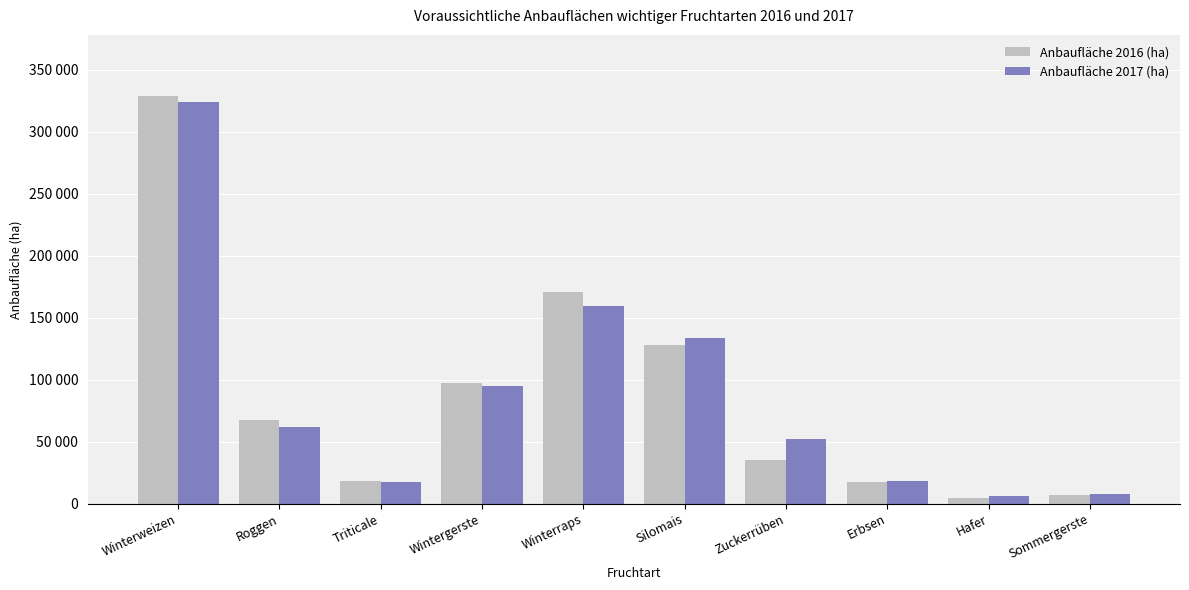

Does the chart contain any negative values?

No